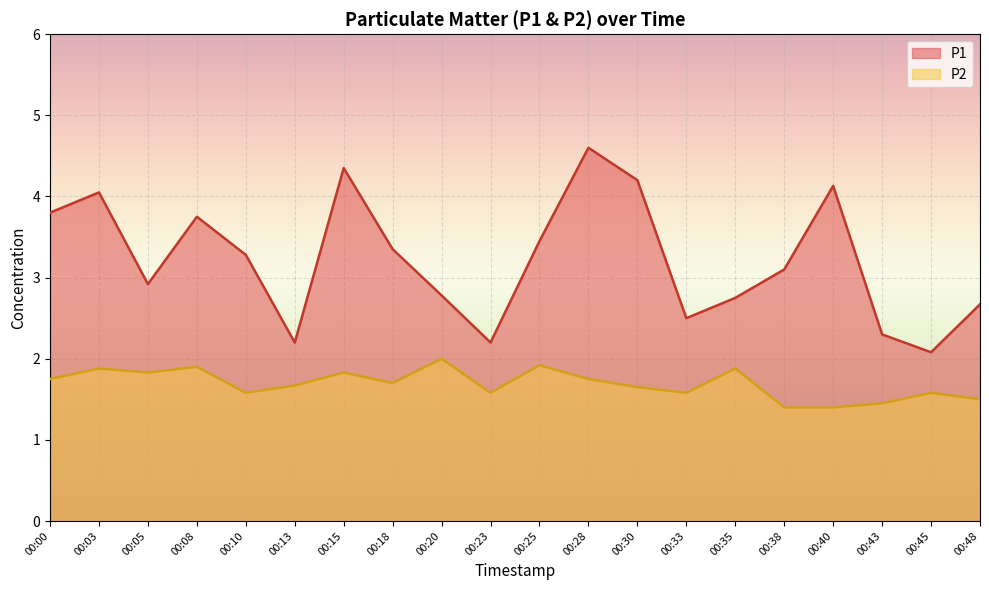

What is the greatest value displayed?

4.6